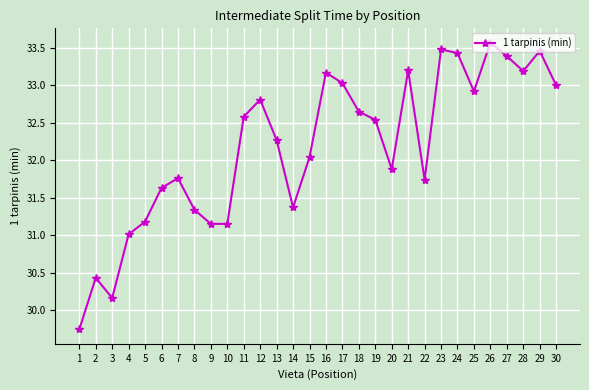

Between 20 and 28, which is larger?

28